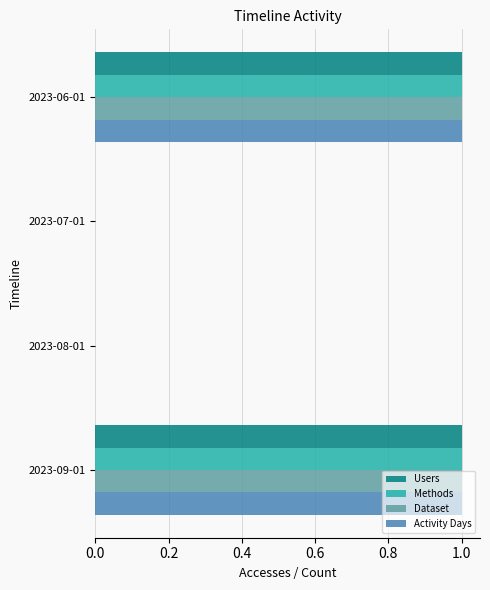

The value of Dataset at 2023-07-01 is 0. True or false?

True